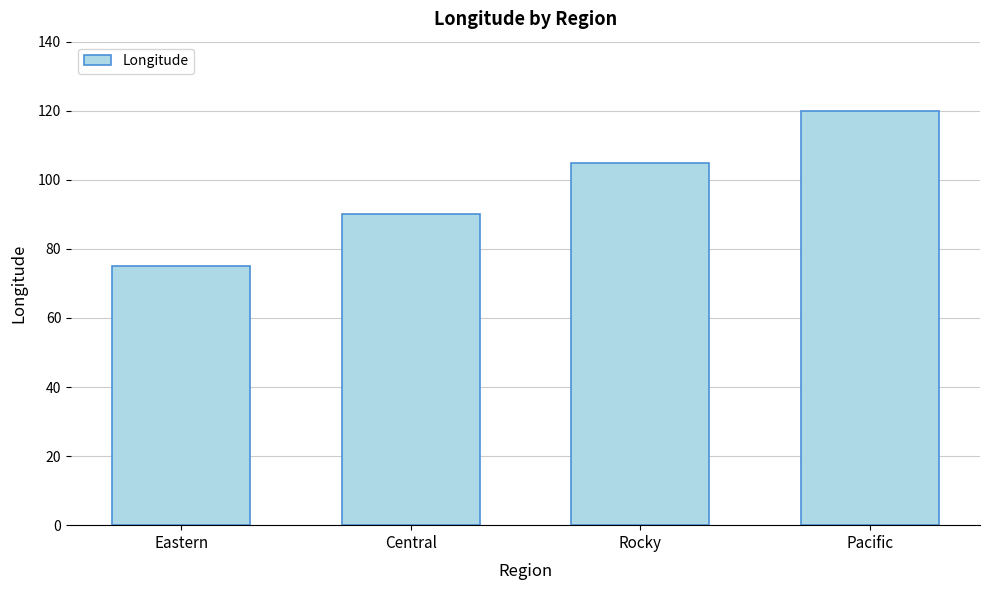

Approximately how many times larger is the value at Eastern compared to Central?

0.8